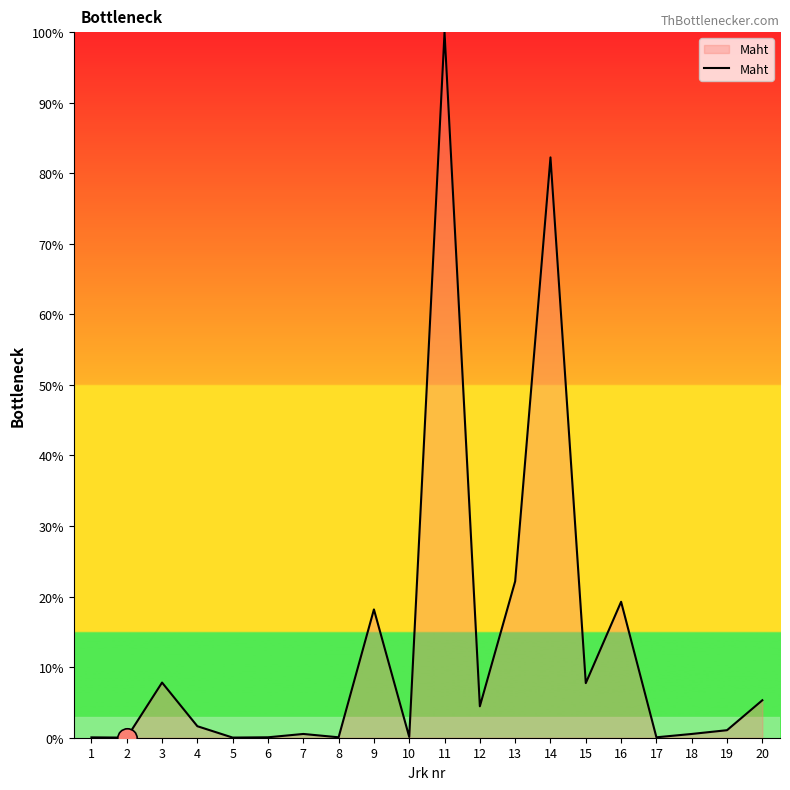

What is the difference between the maximum and minimum values?

100.0